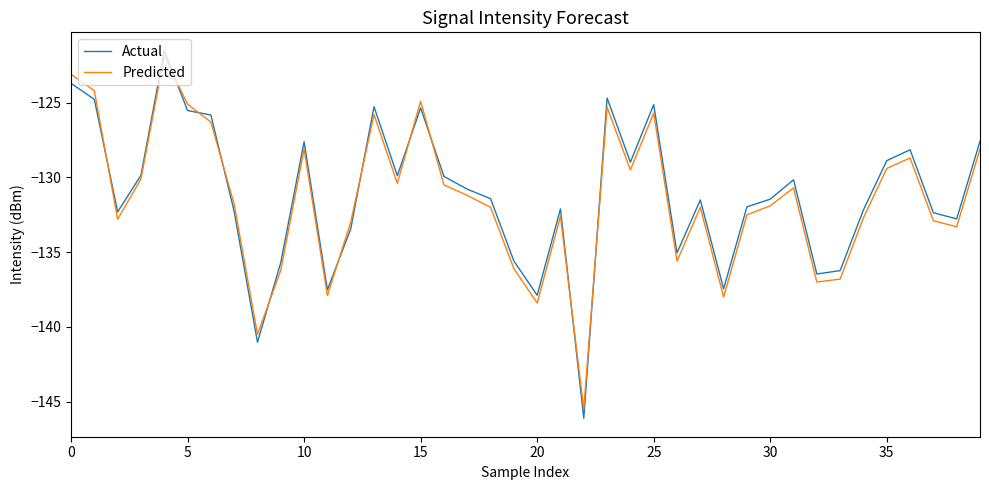

What is the minimum value shown in the chart?

-146.1